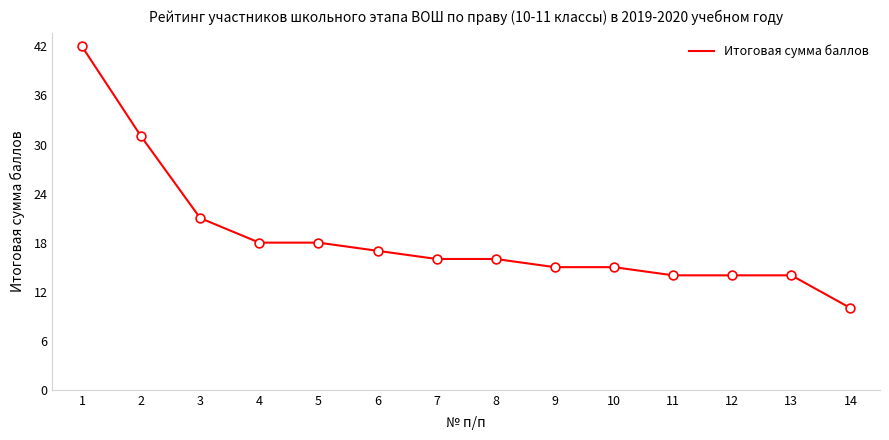

Approximately how many times larger is the value at 8 compared to 9?

1.1